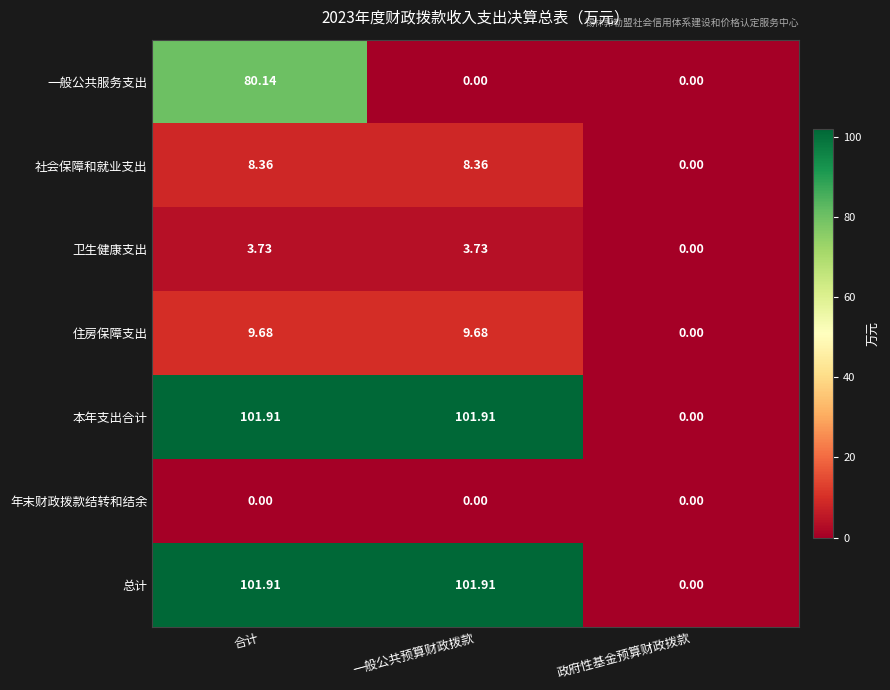

Where is 卫生健康支出 nearest to the value 1?

政府性基金预算财政拨款